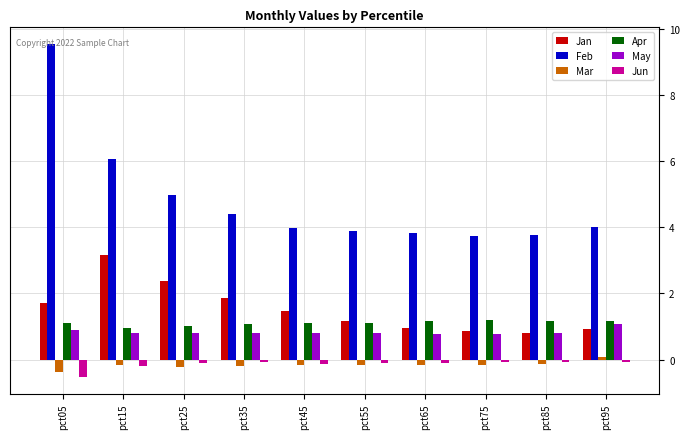

What is the maximum value for Feb?

9.6